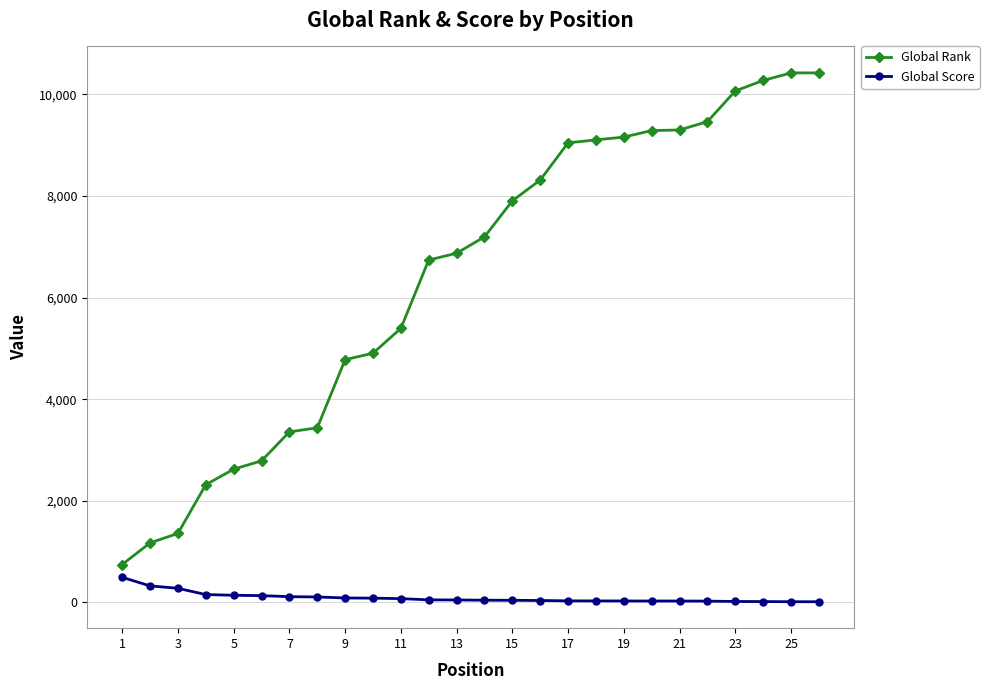

True or false: Global Rank and Global Score intersect in this chart.

False